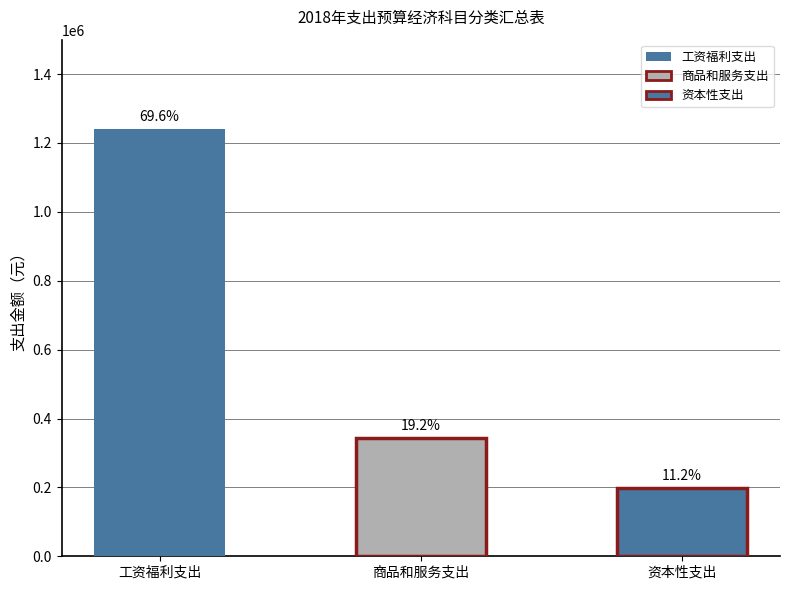

Reading left to right, transcribe all the data shown in this chart.

工资福利支出: 工资福利支出=1239216.2	商品和服务支出=0.0	资本性支出=0.0
商品和服务支出: 工资福利支出=0.0	商品和服务支出=342627.6	资本性支出=0.0
资本性支出: 工资福利支出=0.0	商品和服务支出=0.0	资本性支出=198820.0